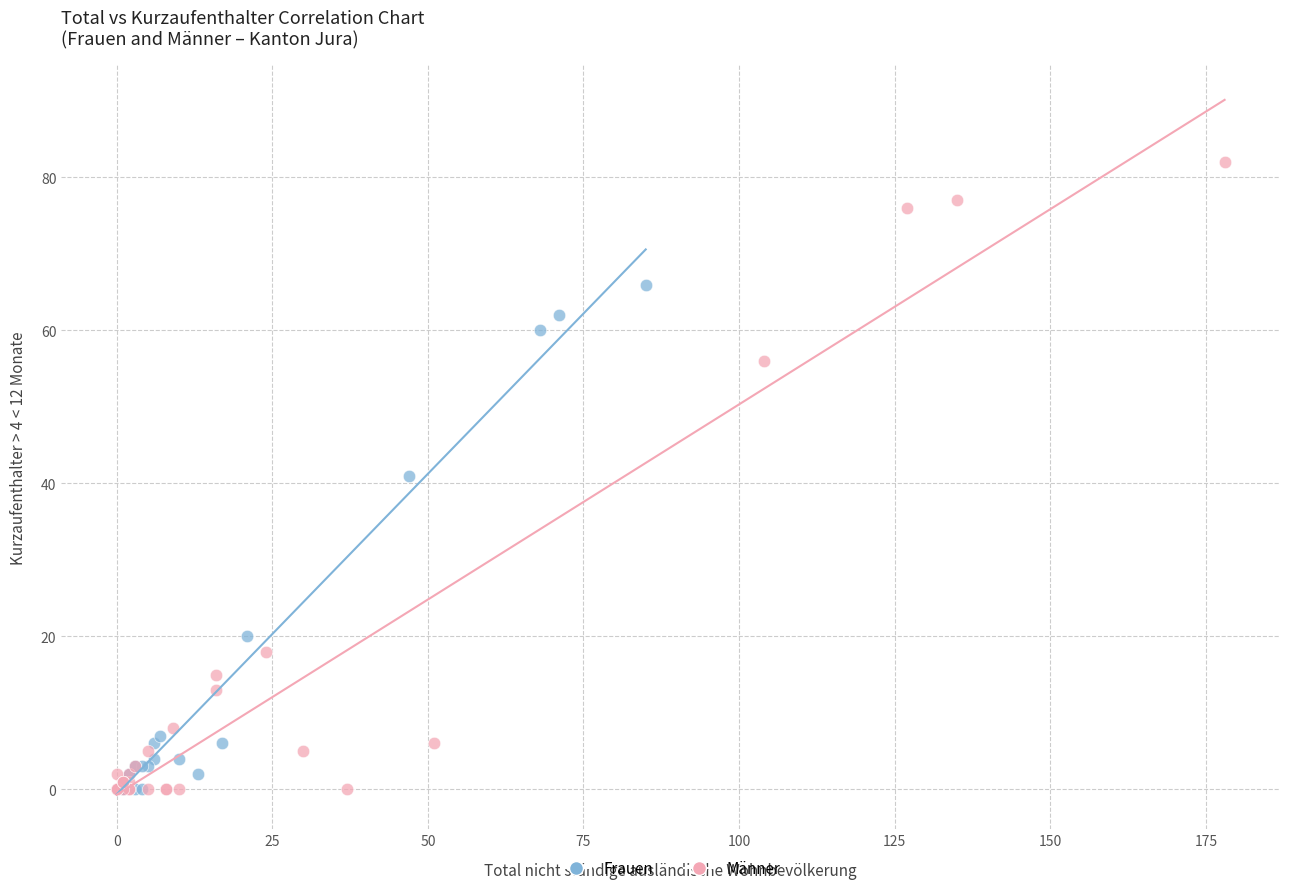

Which series has the widest spread of Y values?

Männer